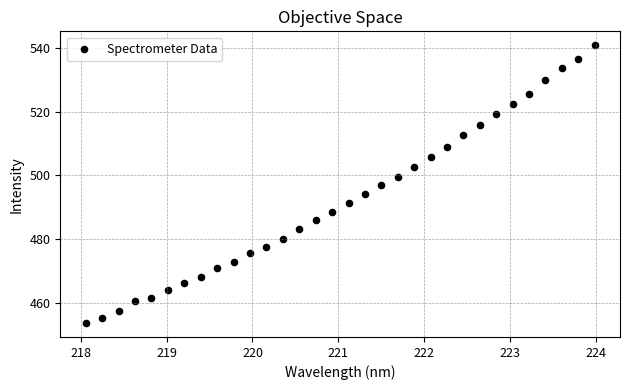

What is the range of Y values (max minus min)?

87.0